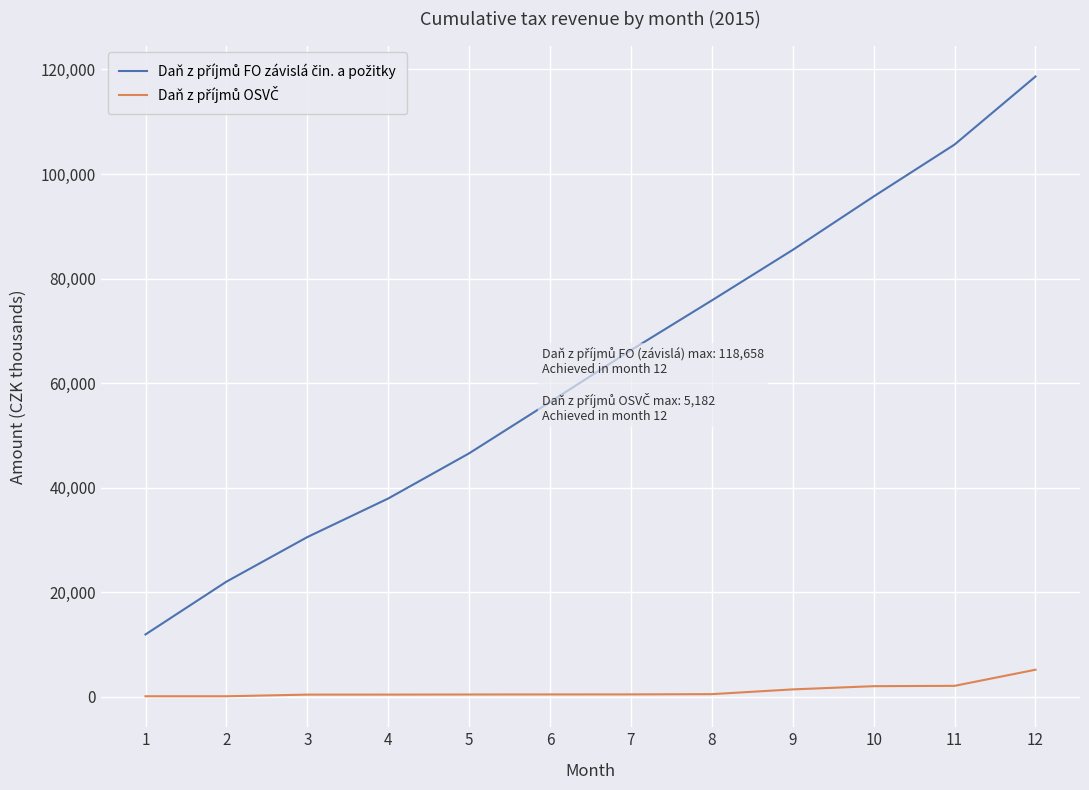

At which category is the sum across all series the highest?

12